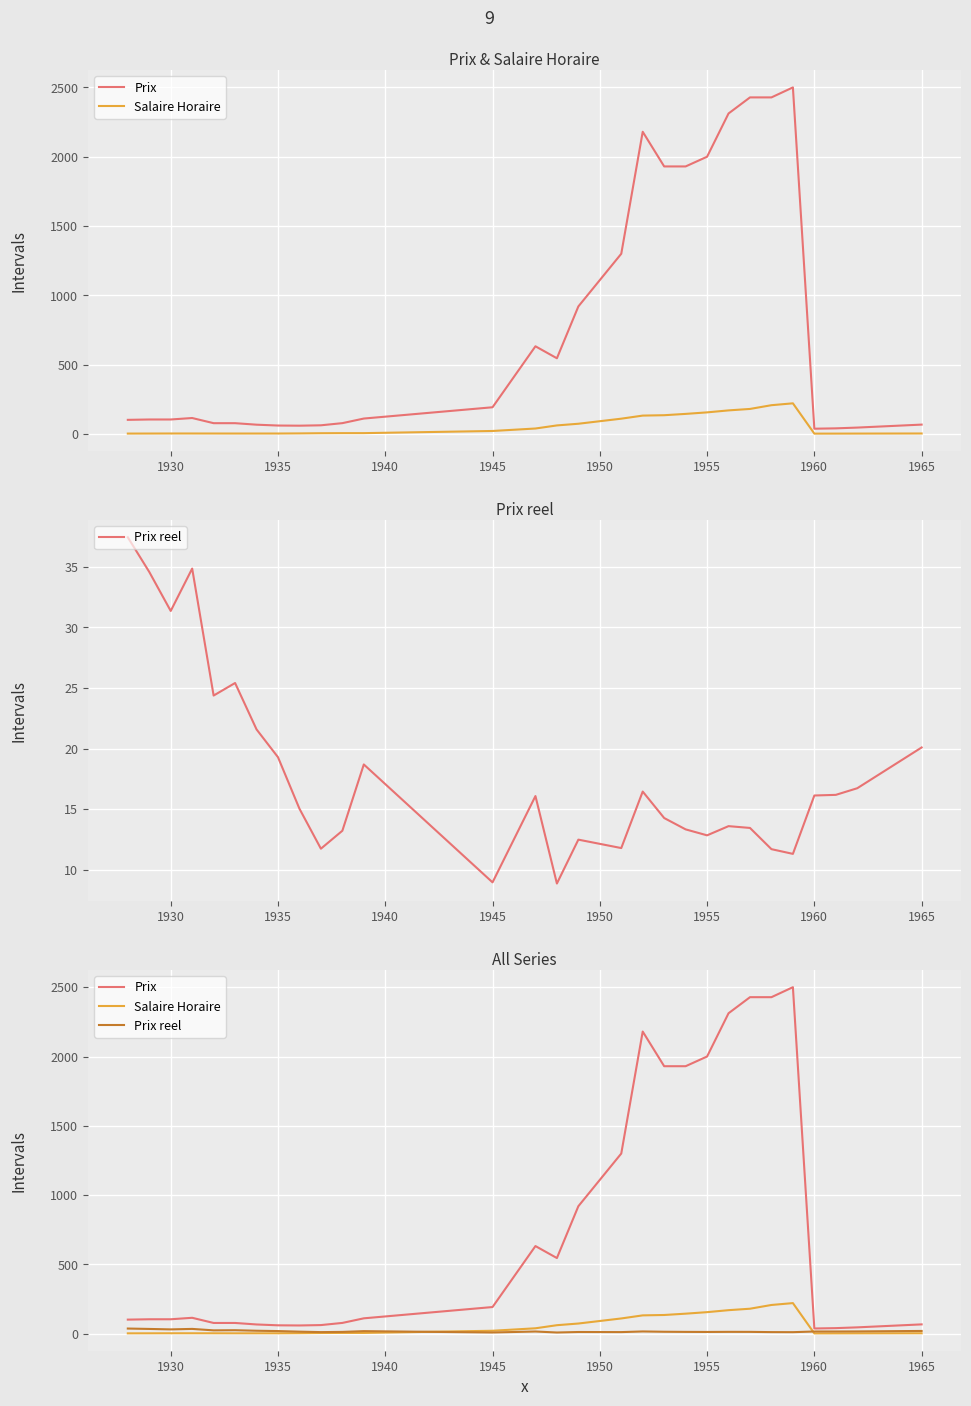

Which series has the largest total across all categories?

Prix